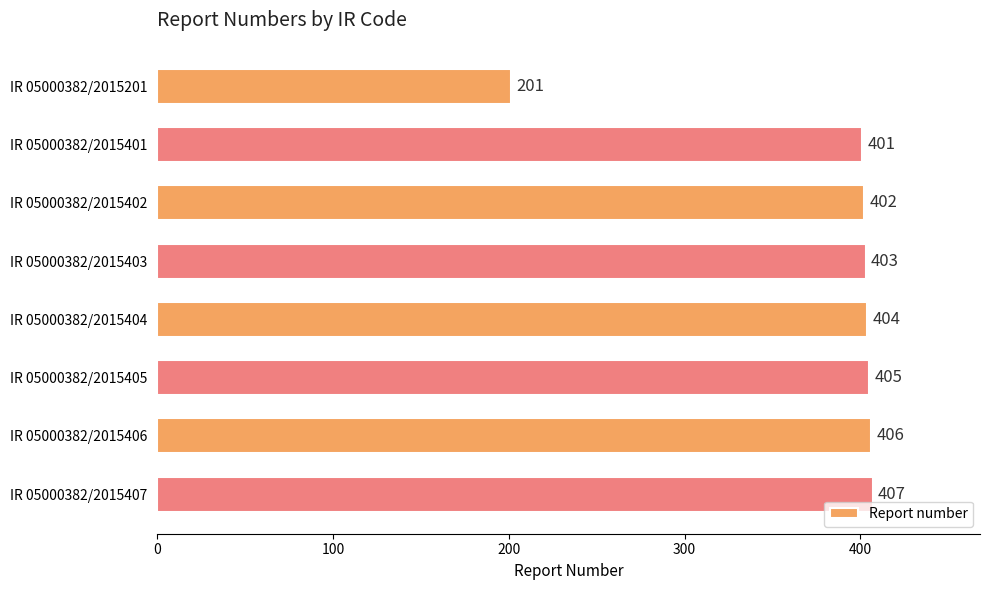

Count the number of data series in this chart.

1